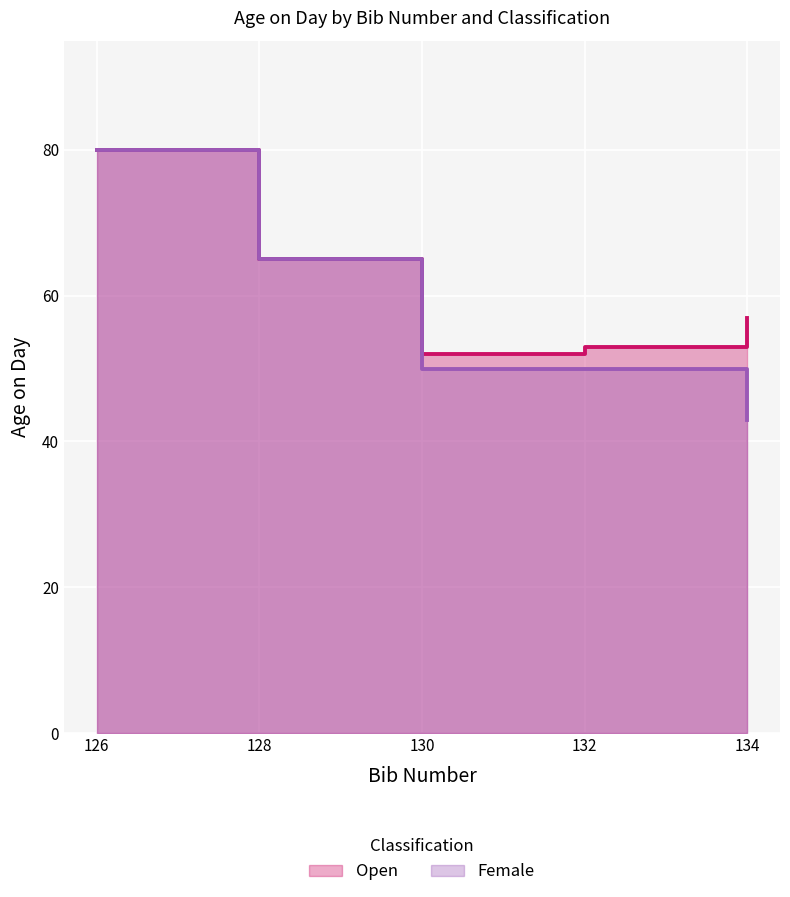

Where does the data first go above 65?

126